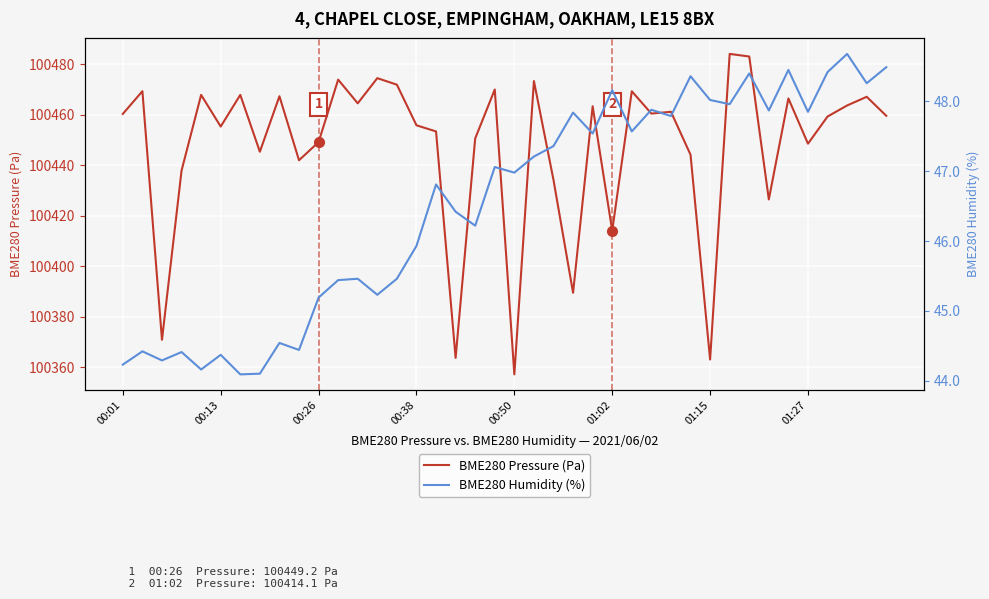

At which label does BME280 Pressure (Pa) reach its minimum?

00:50